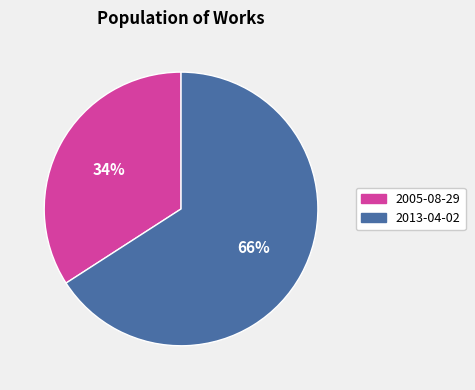

Rank the categories by value from lowest to highest.

2005-08-29, 2013-04-02